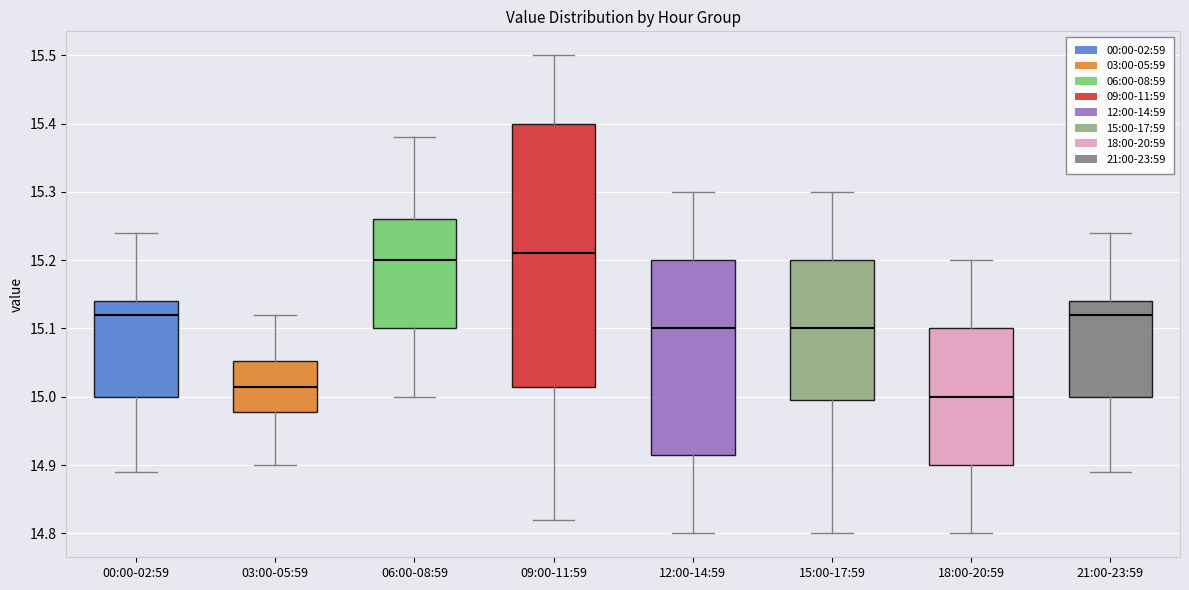

Reading left to right, transcribe this box plot: for each box, give where its median line is, the range the box spans, and where its two whiskers end, as read against the y-axis. The values are not printed on the chart, so give them approximately, as read against the axis.

00:00-02:59: median 15.12, box 15.00 to 15.14, whiskers 14.89 to 15.24
03:00-05:59: median 15.02, box 14.98 to 15.05, whiskers 14.90 to 15.12
06:00-08:59: median 15.20, box 15.10 to 15.26, whiskers 15.00 to 15.38
09:00-11:59: median 15.21, box 15.02 to 15.40, whiskers 14.82 to 15.50
12:00-14:59: median 15.10, box 14.92 to 15.20, whiskers 14.80 to 15.30
15:00-17:59: median 15.10, box 15.00 to 15.20, whiskers 14.80 to 15.30
18:00-20:59: median 15.00, box 14.90 to 15.10, whiskers 14.80 to 15.20
21:00-23:59: median 15.12, box 15.00 to 15.14, whiskers 14.89 to 15.24